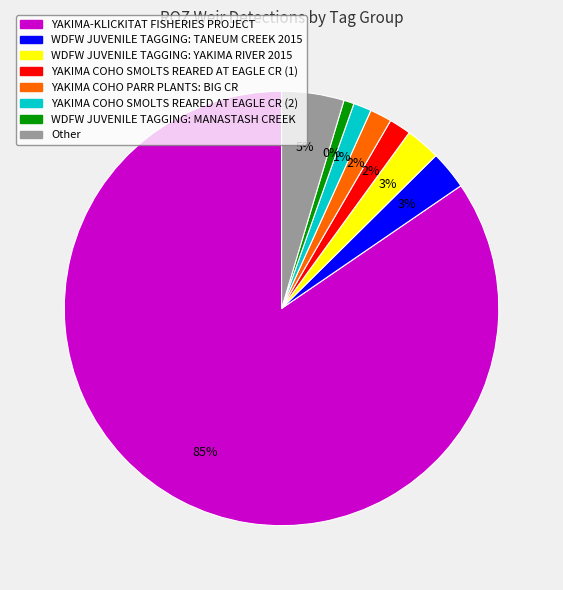

Does YAKIMA-KLICKITAT FISHERIES PROJECT account for over 50% of the chart?

Yes